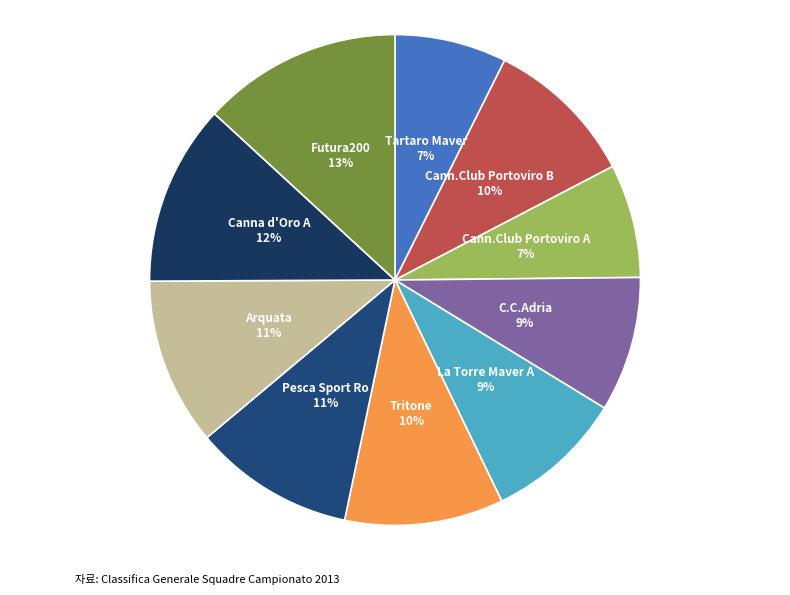

Which slice is the smallest?

Tartaro Maver